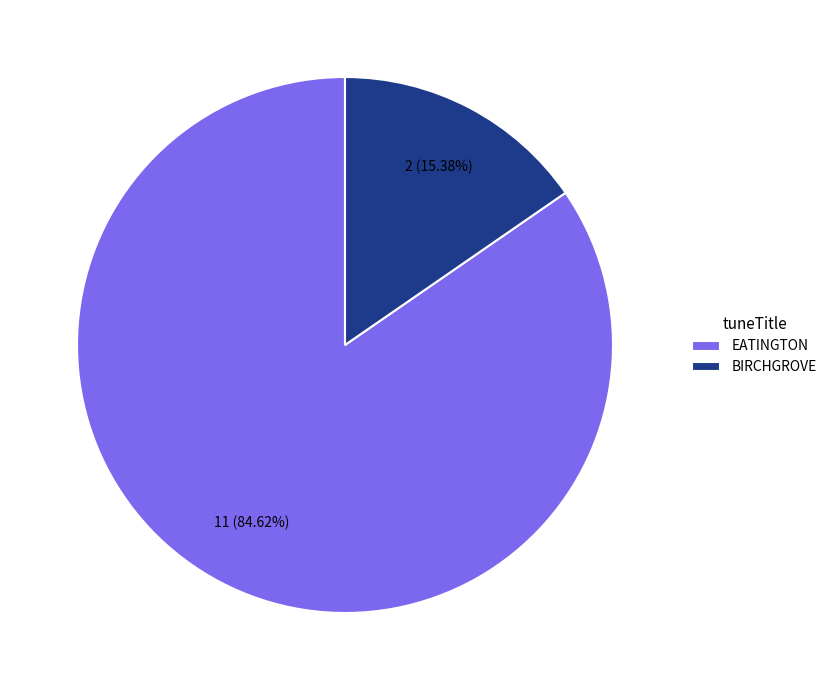

Which slice represents more than half of the pie?

EATINGTON